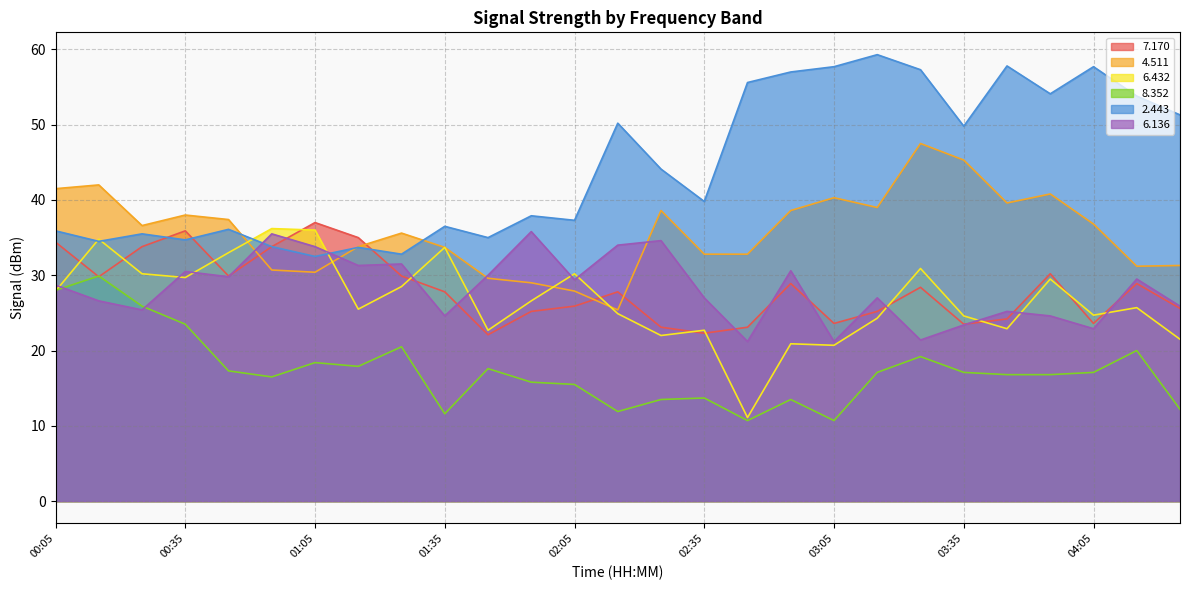

Reading left to right, what are all the values shown in this chart?

  7.170: 00:05=34.4	00:15=29.8	00:25=33.8	00:35=35.9	00:45=29.9	00:55=33.8	01:05=37.0	01:15=35.0	01:25=29.9	01:35=27.8	01:45=22.1	01:55=25.2	02:05=25.9	02:15=27.8	02:25=23.1	02:35=22.3	02:45=23.1	02:55=28.9	03:05=23.6	03:15=25.2	03:25=28.4	03:35=23.5	03:45=24.2	03:55=30.2	04:05=23.6	04:15=28.9	04:25=25.6
  4.511: 00:05=41.5	00:15=42.0	00:25=36.6	00:35=38.0	00:45=37.4	00:55=30.7	01:05=30.4	01:15=33.8	01:25=35.6	01:35=33.7	01:45=29.6	01:55=29.0	02:05=27.9	02:15=25.4	02:25=38.6	02:35=32.8	02:45=32.8	02:55=38.6	03:05=40.3	03:15=39.0	03:25=47.5	03:35=45.3	03:45=39.6	03:55=40.8	04:05=36.8	04:15=31.2	04:25=31.3
  6.432: 00:05=27.9	00:15=34.8	00:25=30.2	00:35=29.7	00:45=33.0	00:55=36.2	01:05=36.0	01:15=25.5	01:25=28.5	01:35=33.7	01:45=22.7	01:55=26.6	02:05=30.2	02:15=24.9	02:25=22.0	02:35=22.7	02:45=11.1	02:55=20.9	03:05=20.7	03:15=24.3	03:25=30.9	03:35=24.6	03:45=22.9	03:55=29.5	04:05=24.7	04:15=25.7	04:25=21.5
  8.352: 00:05=28.0	00:15=29.9	00:25=25.9	00:35=23.5	00:45=17.3	00:55=16.5	01:05=18.4	01:15=17.9	01:25=20.5	01:35=11.6	01:45=17.6	01:55=15.8	02:05=15.5	02:15=11.9	02:25=13.5	02:35=13.7	02:45=10.7	02:55=13.5	03:05=10.7	03:15=17.1	03:25=19.2	03:35=17.1	03:45=16.8	03:55=16.8	04:05=17.1	04:15=20.0	04:25=12.2
  2.443: 00:05=35.9	00:15=34.5	00:25=35.5	00:35=34.7	00:45=36.1	00:55=33.8	01:05=32.5	01:15=33.7	01:25=32.8	01:35=36.5	01:45=35.0	01:55=37.9	02:05=37.3	02:15=50.2	02:25=44.1	02:35=39.8	02:45=55.6	02:55=57.0	03:05=57.7	03:15=59.3	03:25=57.3	03:35=49.8	03:45=57.8	03:55=54.1	04:05=57.7	04:15=53.8	04:25=51.3
  6.136: 00:05=28.7	00:15=26.6	00:25=25.4	00:35=30.5	00:45=29.8	00:55=35.5	01:05=33.8	01:15=31.3	01:25=31.5	01:35=24.6	01:45=30.0	01:55=35.8	02:05=29.4	02:15=34.0	02:25=34.6	02:35=27.0	02:45=21.2	02:55=30.6	03:05=21.2	03:15=27.0	03:25=21.4	03:35=23.4	03:45=25.2	03:55=24.6	04:05=22.9	04:15=29.5	04:25=25.9